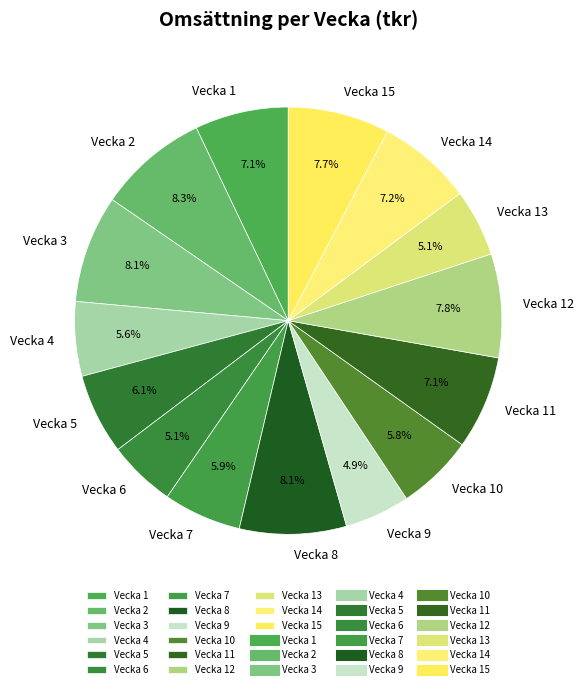

Is there a majority slice in this chart?

No